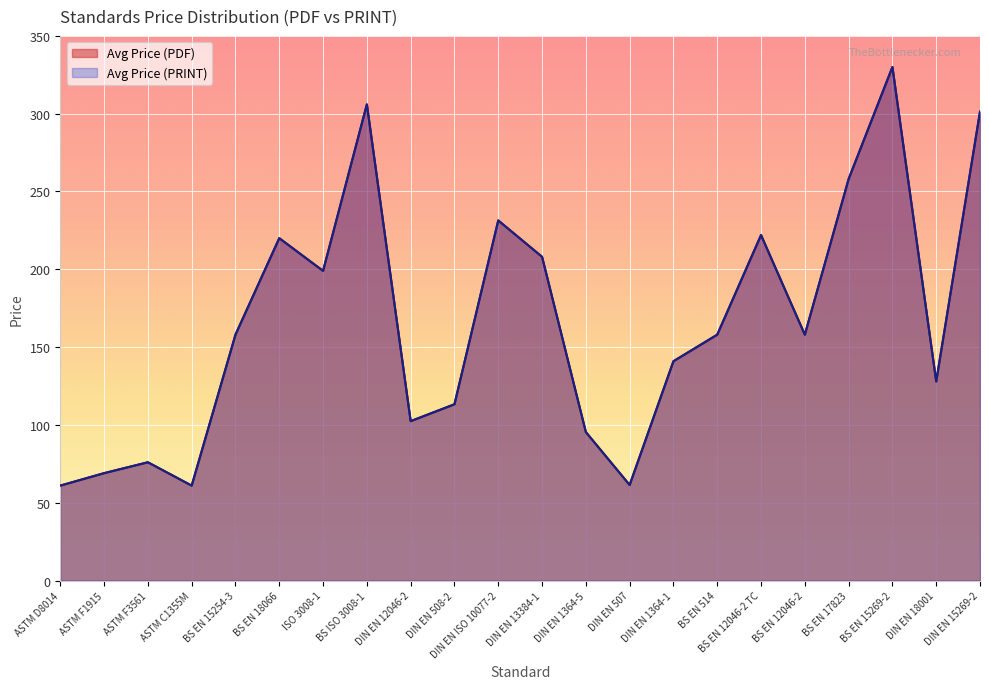

At how many categories does at least one series exceed 247?

4